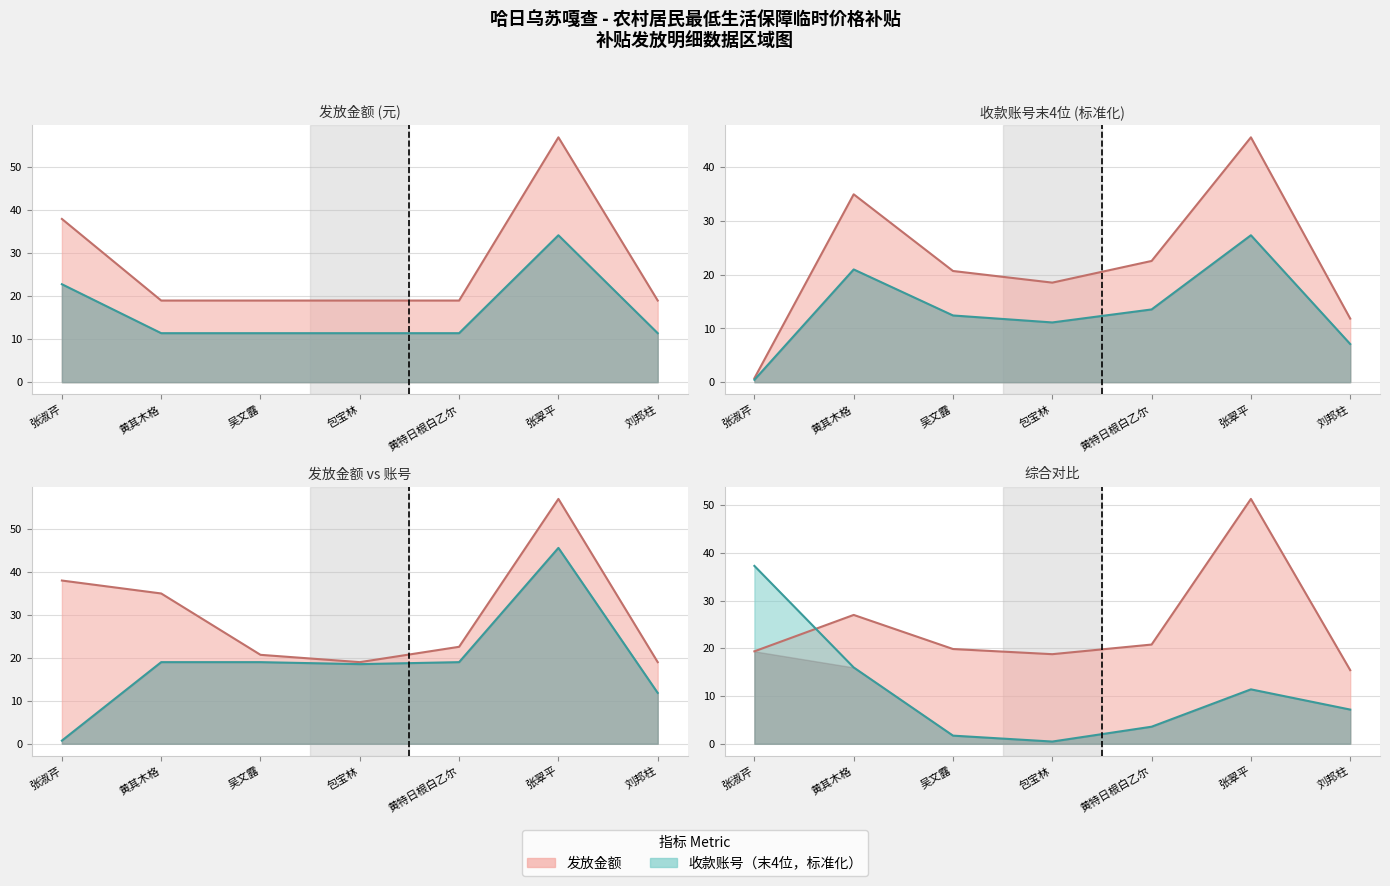

What is the difference between the second highest and minimum values in the 收款账户账号（末4位） series?

20.6